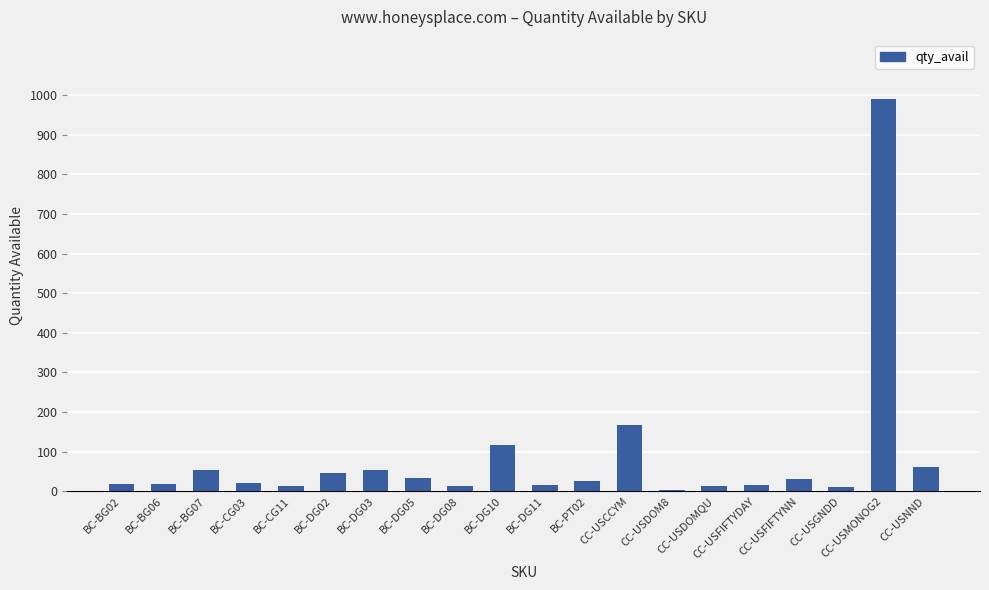

Where is the data nearest to the value 497?

CC-USCCYM